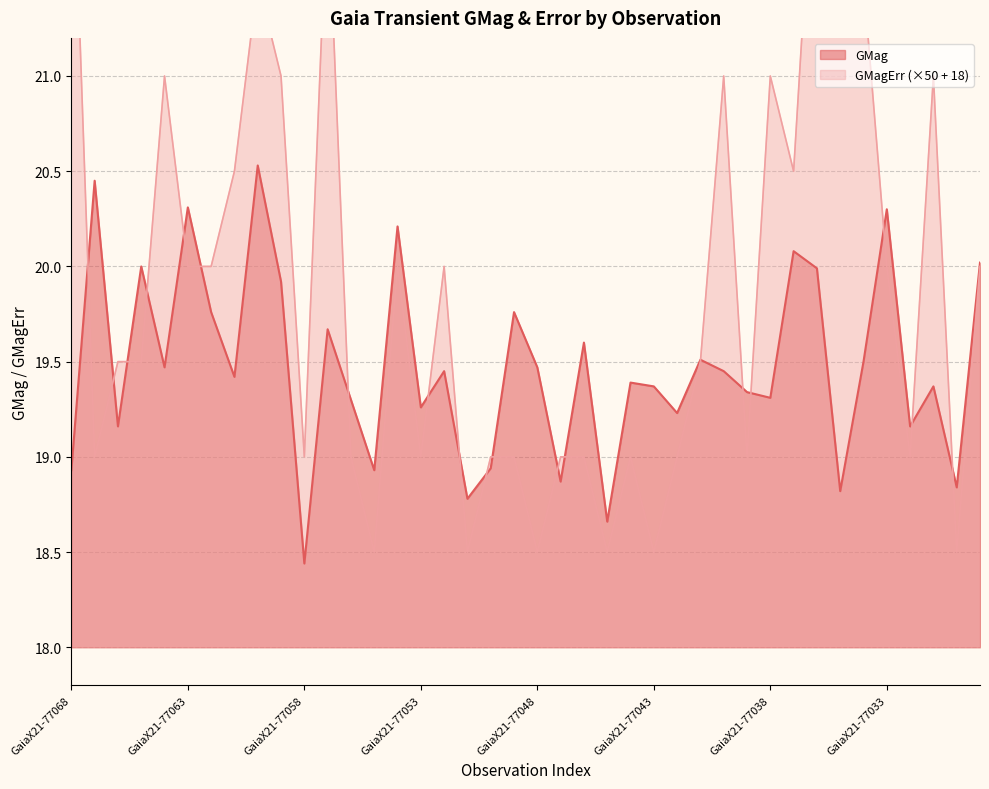

Between GaiaX21-77050 and GaiaX21-77032, which series saw the biggest shift?

GMag